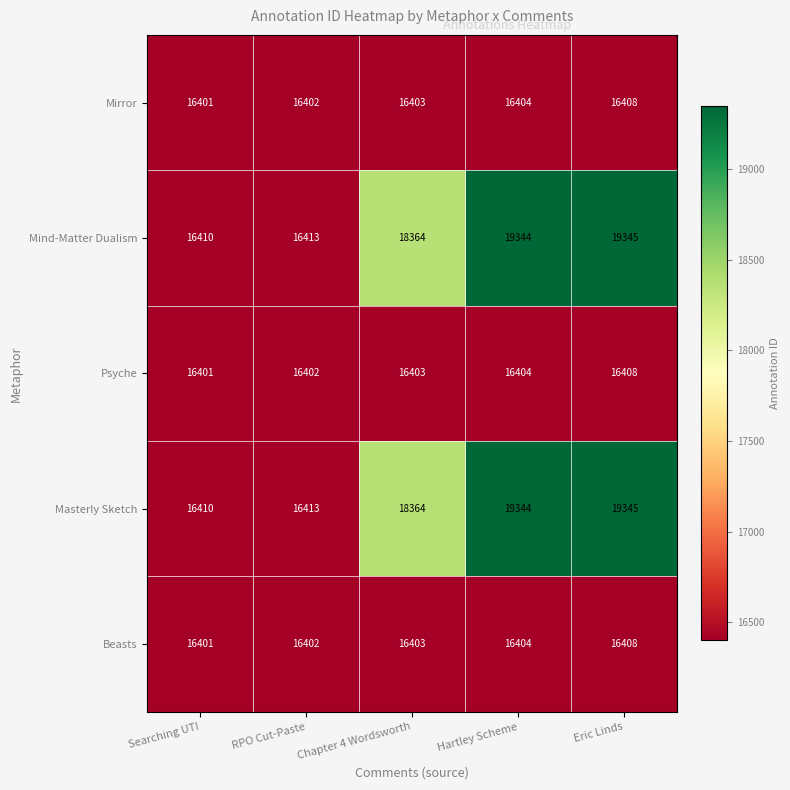

Count the Psyche values in the range 16402 to 16404.

3